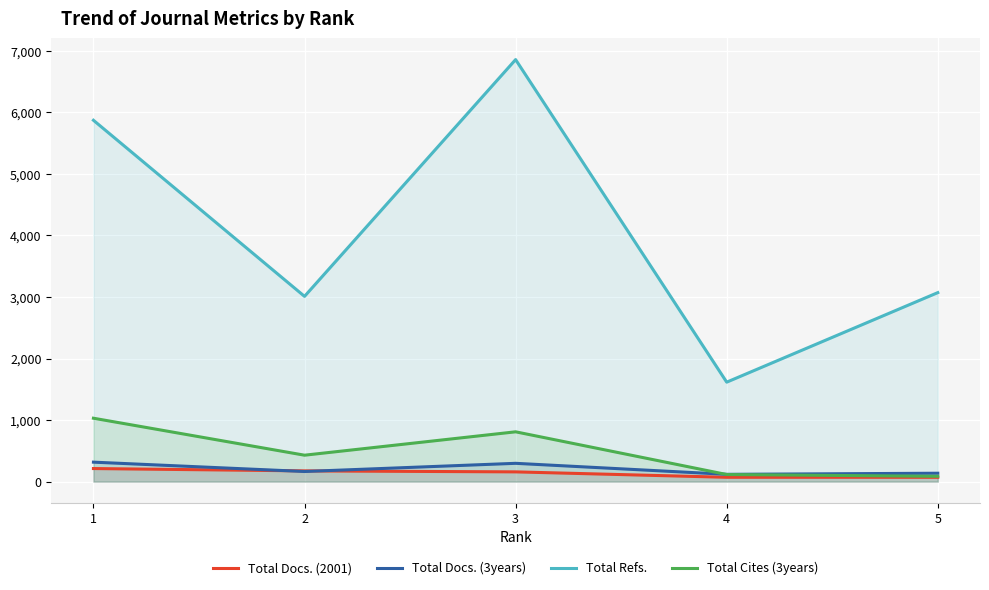

Which label corresponds to the smallest value in the chart?

4